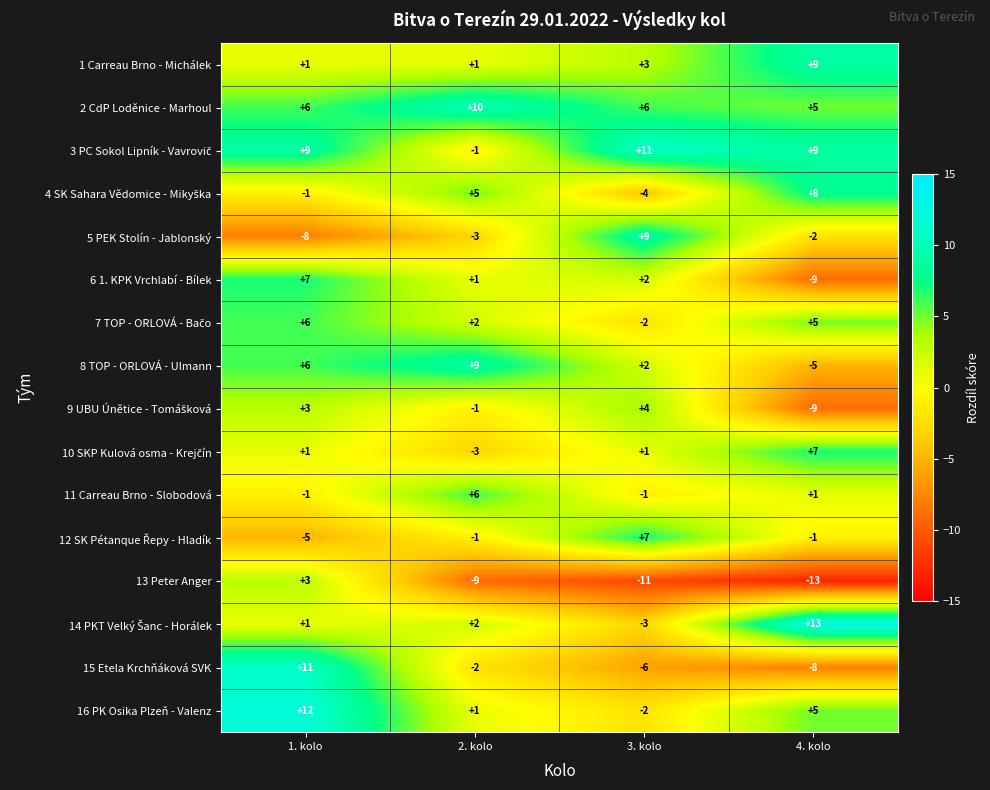

What is the sum of the 8 TOP - ORLOVÁ - Ulmann values at 3. kolo and 2. kolo?

11